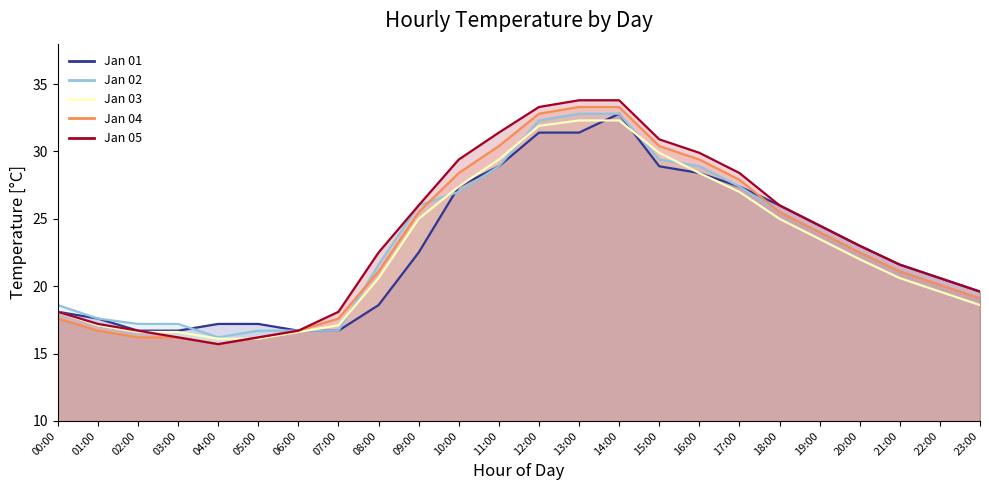

How many intersections are there between Jan 03 and Jan 05?

2